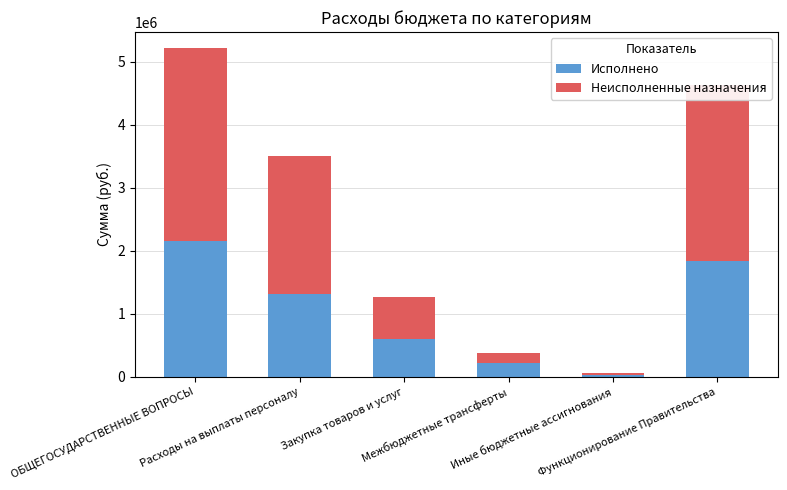

What is the difference between the maximum and minimum values in the Исполнено series?

2127078.1